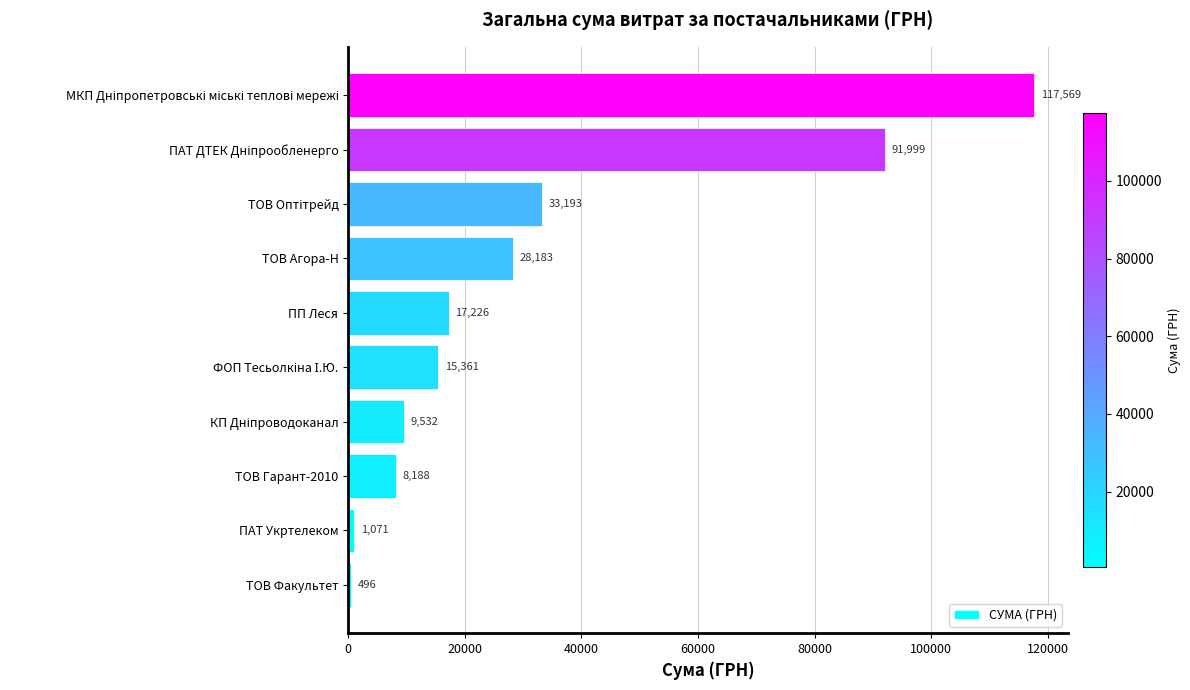

What value does the data have at ПП Леся?

17225.7